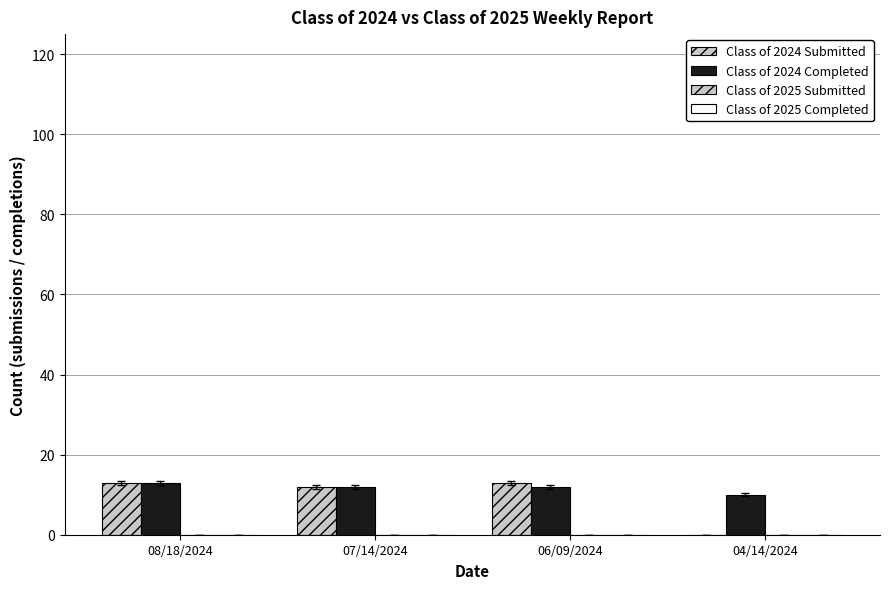

Which series has the largest total across all categories?

Class of 2024 Completed